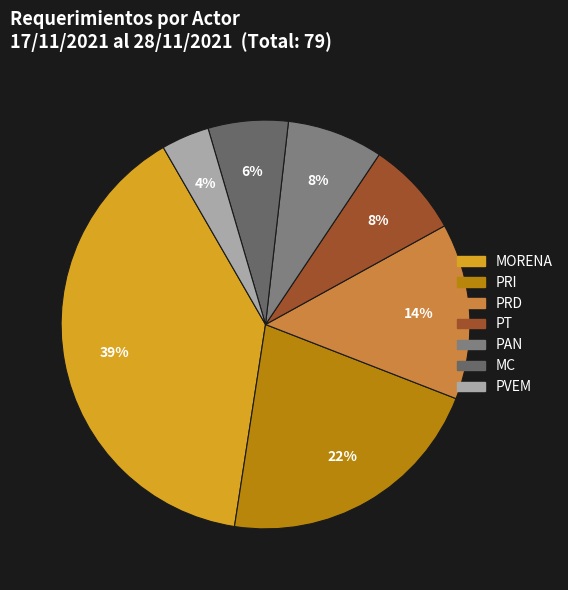

How many segments does this pie chart have?

7